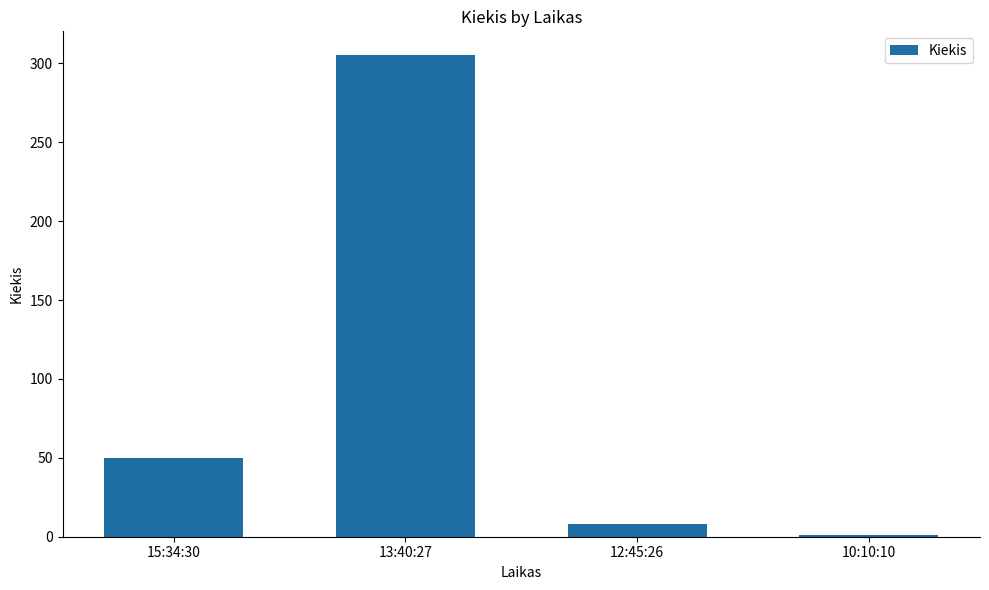

What is the average value?

91